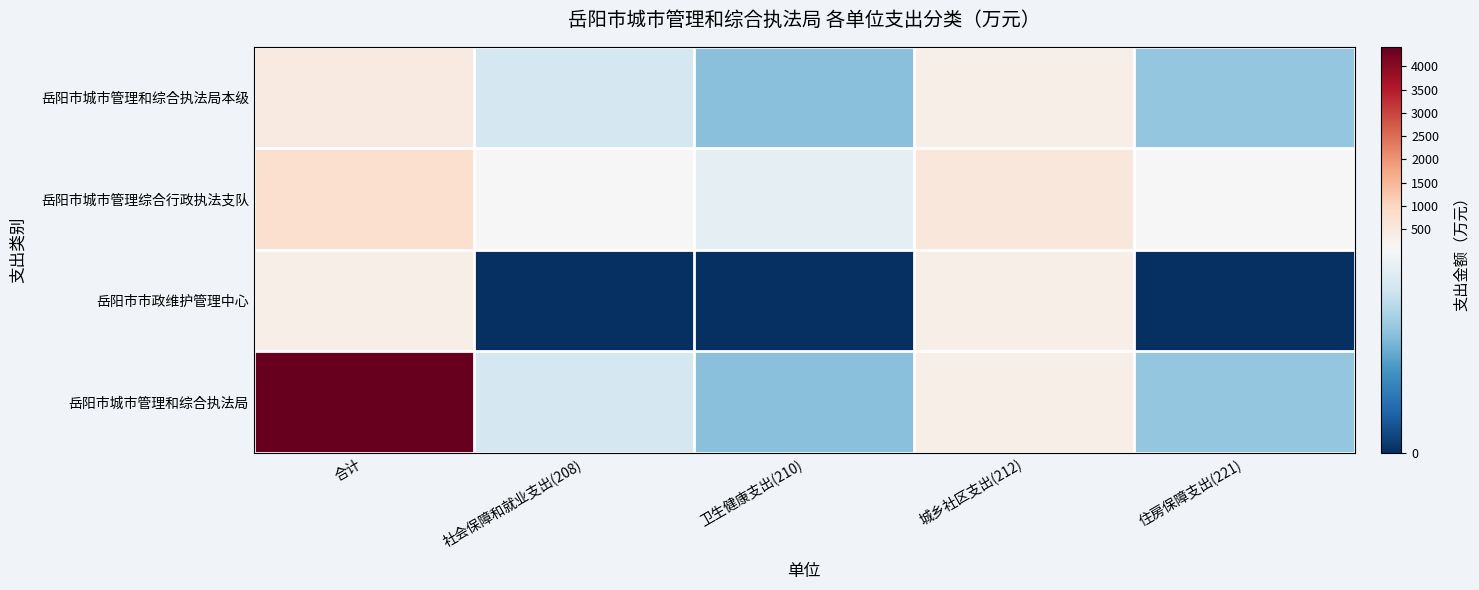

At how many categories does at least one series exceed 2732?

1